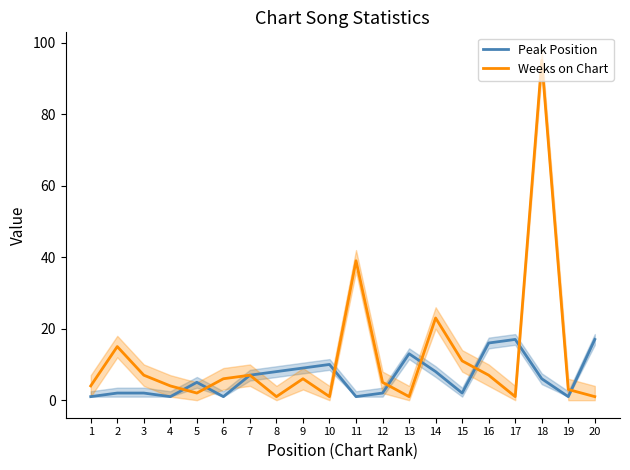

Rank the series by their maximum value, from highest to lowest.

Weeks on Chart, Peak Position